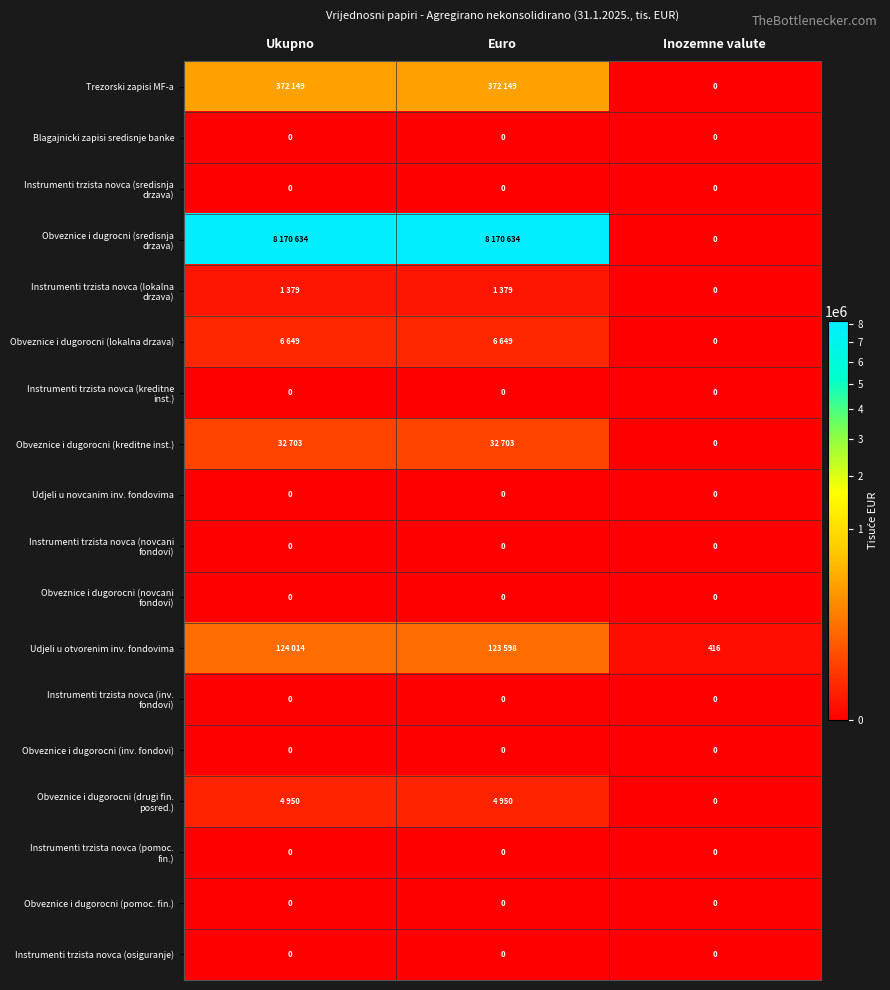

At which category is the sum across all series the highest?

Ukupno